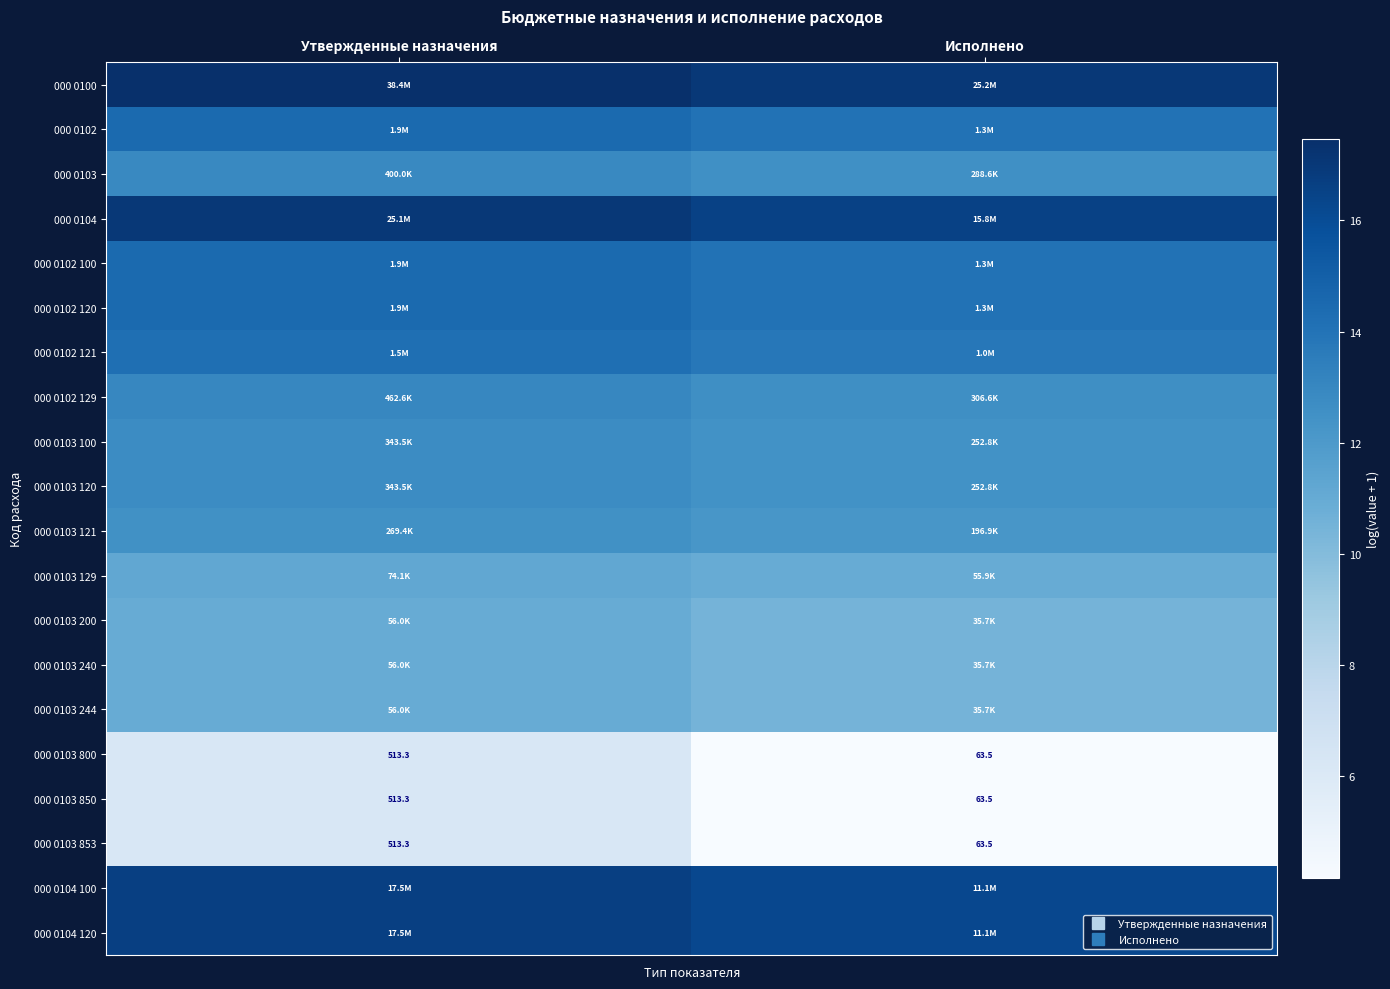

The value of 000 0103 244 at Утвержденные назначения is 10.9. True or false?

True